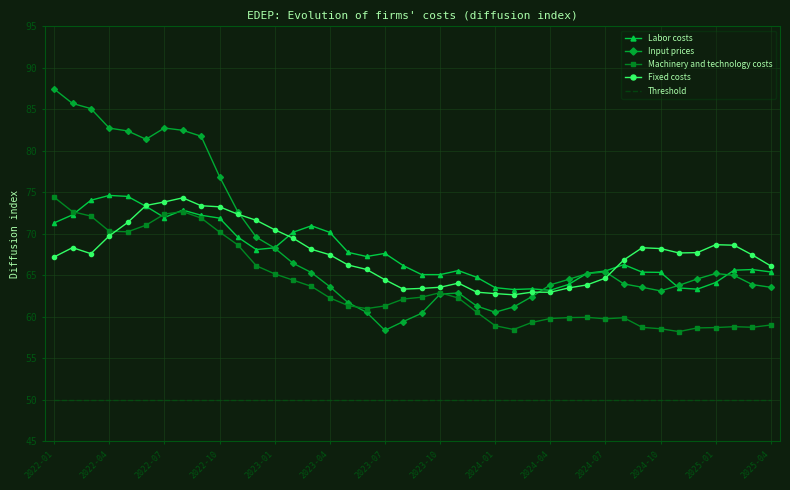

What is the sum of all Labor costs values?

2708.3